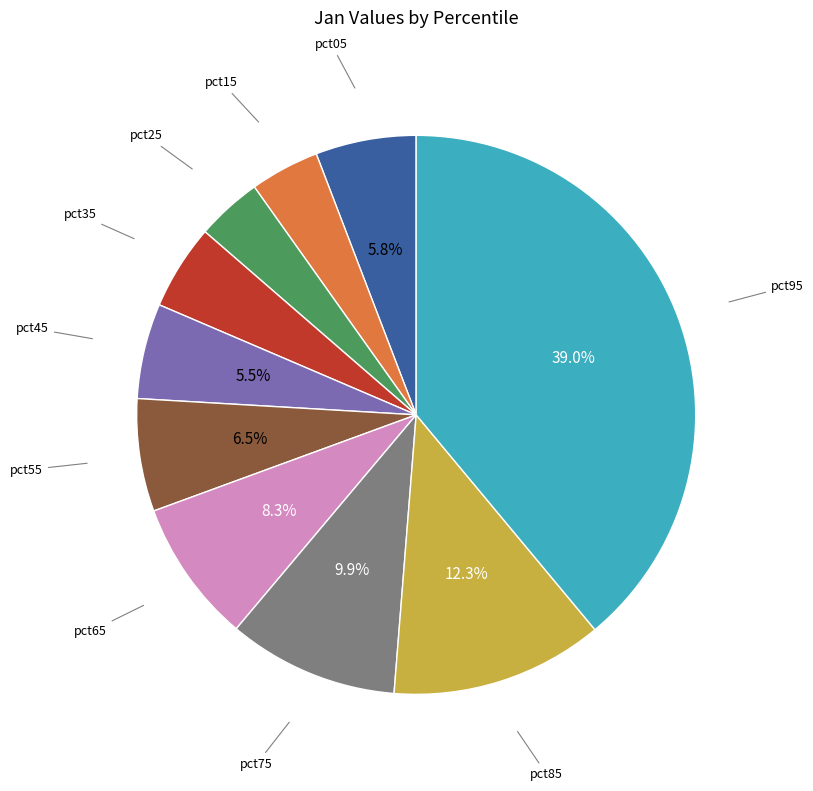

Is there any slice that represents more than half of the pie?

No